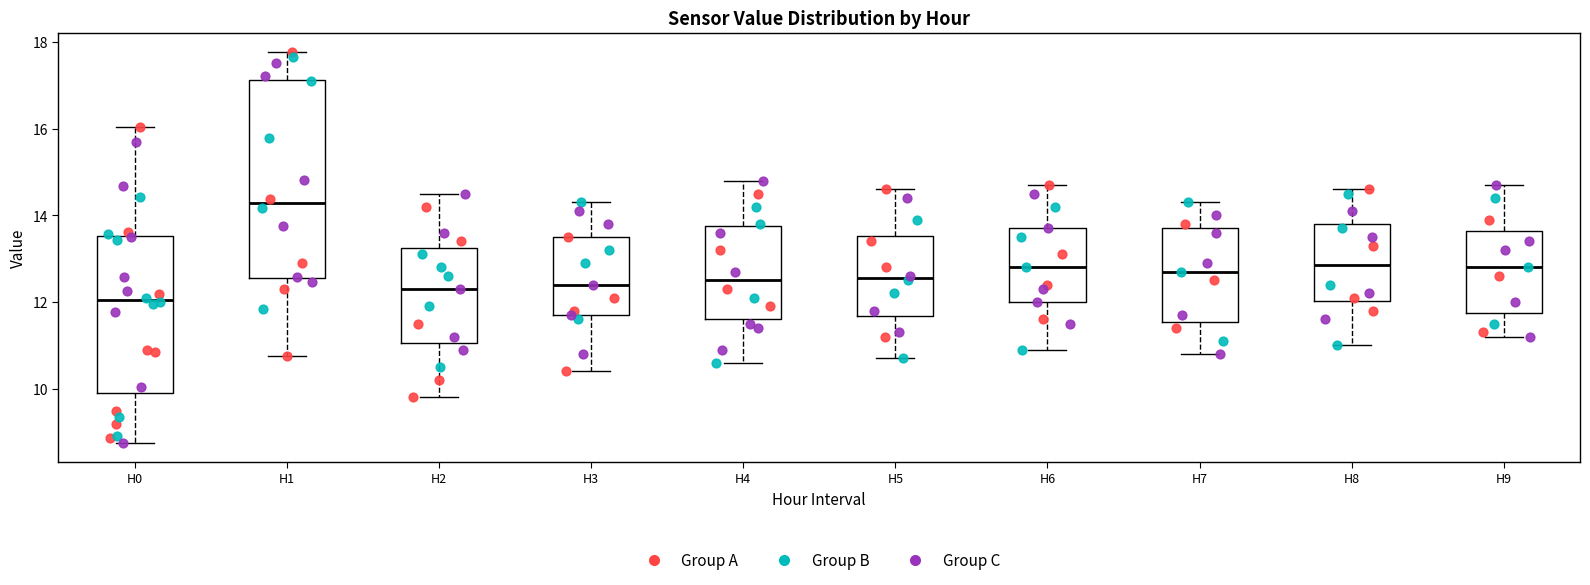

Reading left to right, read every box against the y-axis: the position of its median line, the range the box covers, and the ends of its whiskers. The values are not printed on the chart, so give them approximately, as read against the axis.

H0: median 12.0, box 10.0 to 13.6, whiskers 8.8 to 16.0
H1: median 14.2, box 12.6 to 17.2, whiskers 10.8 to 17.8
H2: median 12.4, box 11.0 to 13.2, whiskers 9.8 to 14.6
H3: median 12.4, box 11.8 to 13.6, whiskers 10.4 to 14.4
H4: median 12.6, box 11.6 to 13.8, whiskers 10.6 to 14.8
H5: median 12.6, box 11.6 to 13.6, whiskers 10.8 to 14.6
H6: median 12.8, box 12.0 to 13.8, whiskers 11.0 to 14.8
H7: median 12.8, box 11.6 to 13.8, whiskers 10.8 to 14.4
H8: median 12.8, box 12.0 to 13.8, whiskers 11.0 to 14.6
H9: median 12.8, box 11.8 to 13.6, whiskers 11.2 to 14.8